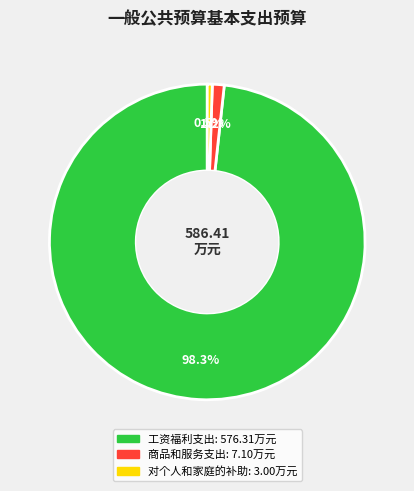

To the nearest percent, what percentage of the pie is 商品和服务支出?

1%